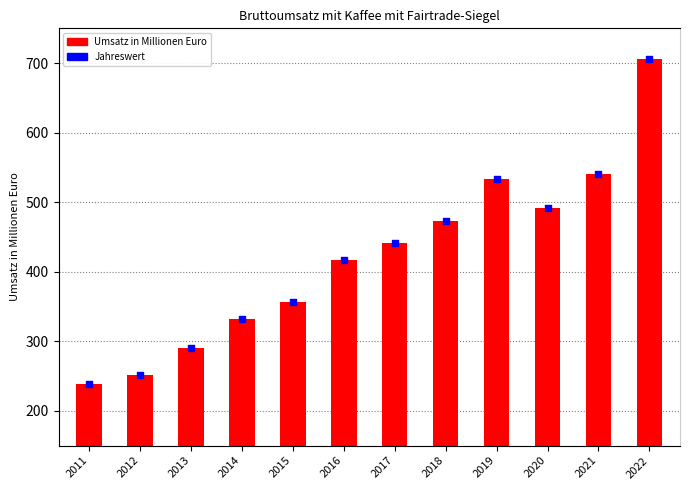

At which category is the sum across all series the highest?

2022